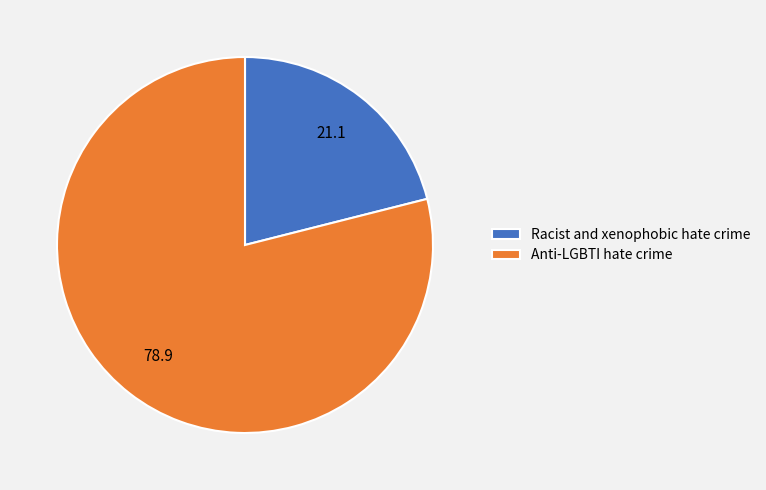

Which category accounts for the majority?

Anti-LGBTI hate crime